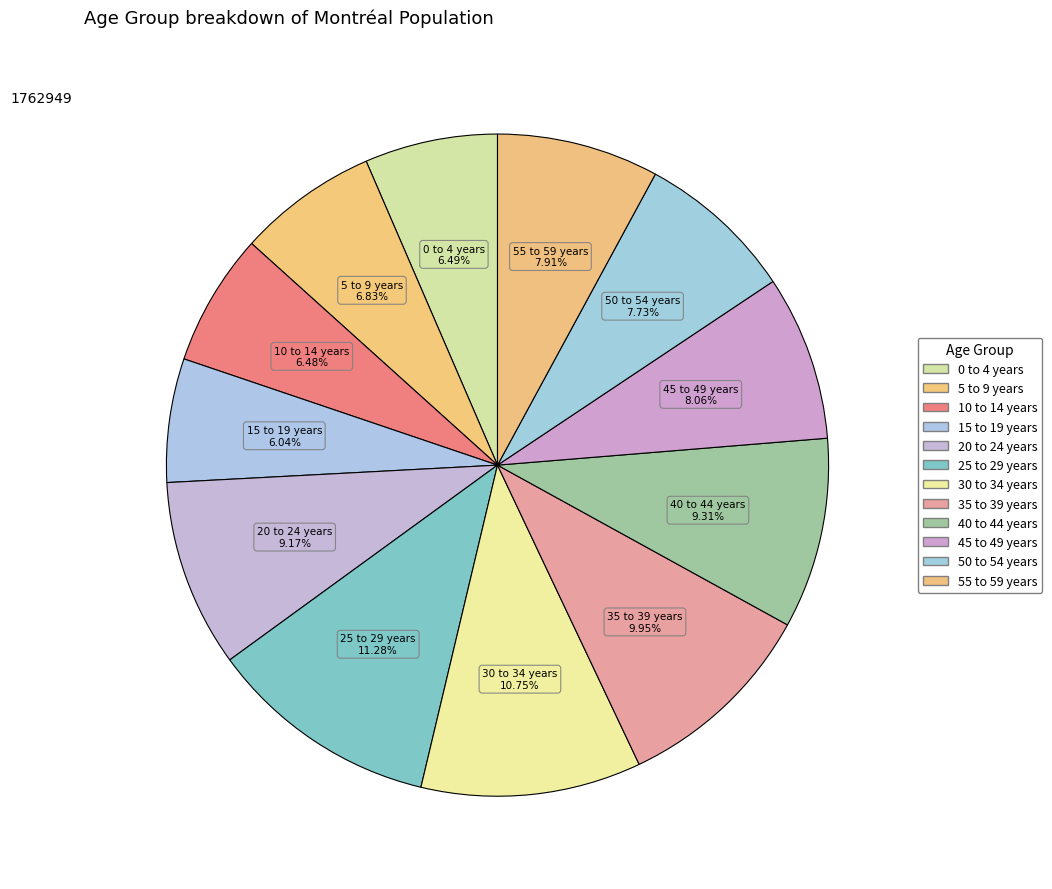

Is it true that 10 to 14 years is 6% of the pie?

True